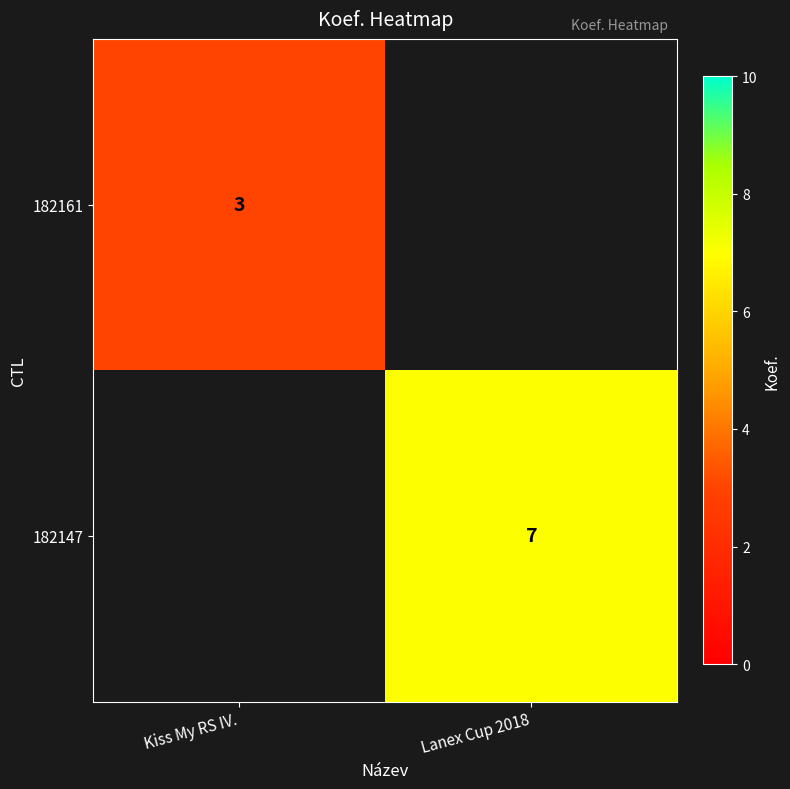

Is it true that 182147 equals 5 at Lanex Cup 2018?

False